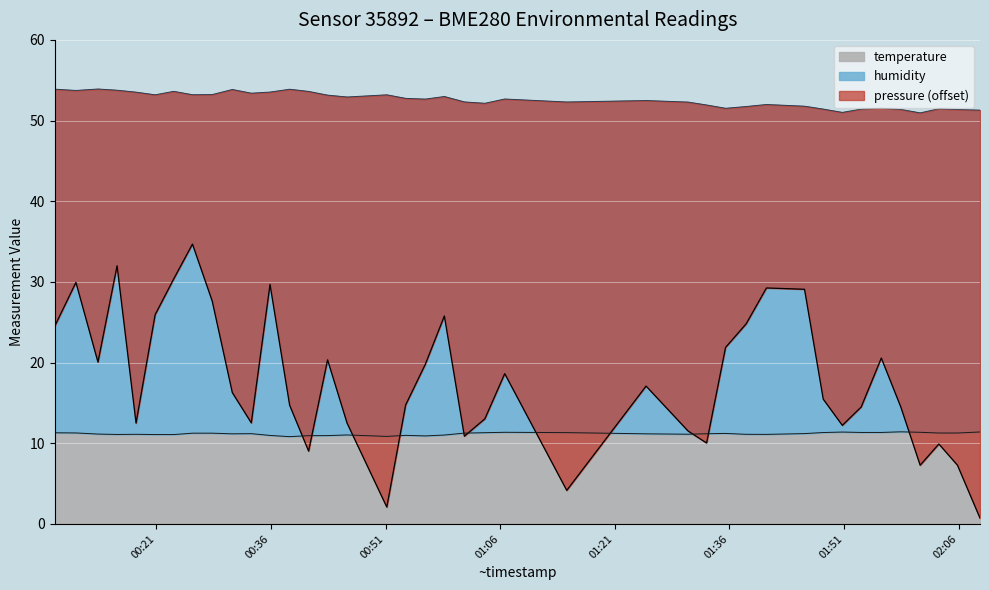

Where does the pressure_scaled series first go above 16?

2023-04-02T00:07:43